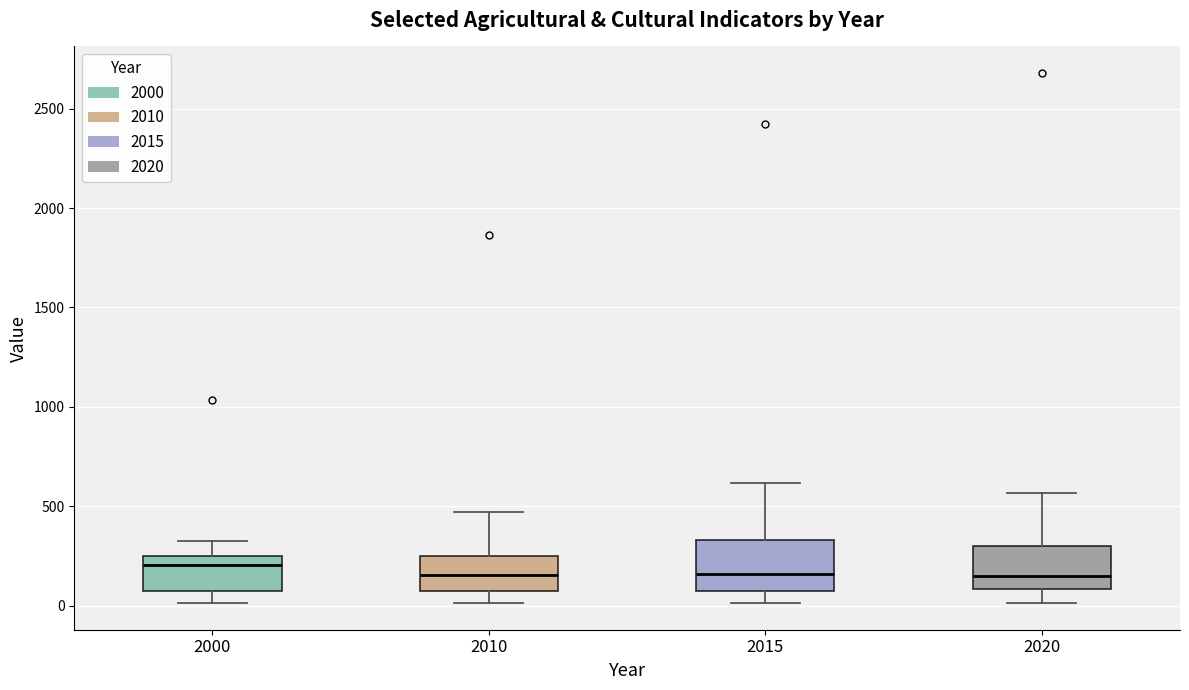

Reading left to right, transcribe this box plot: for each box, give where its median line is, the range the box spans, and where its two whiskers end, as read against the y-axis. The values are not printed on the chart, so give them approximately, as read against the axis.

2000: median 200, box 50 to 250, whiskers 0 to 350
2010: median 150, box 100 to 250, whiskers 0 to 450
2015: median 150, box 100 to 350, whiskers 0 to 600
2020: median 150, box 100 to 300, whiskers 0 to 550